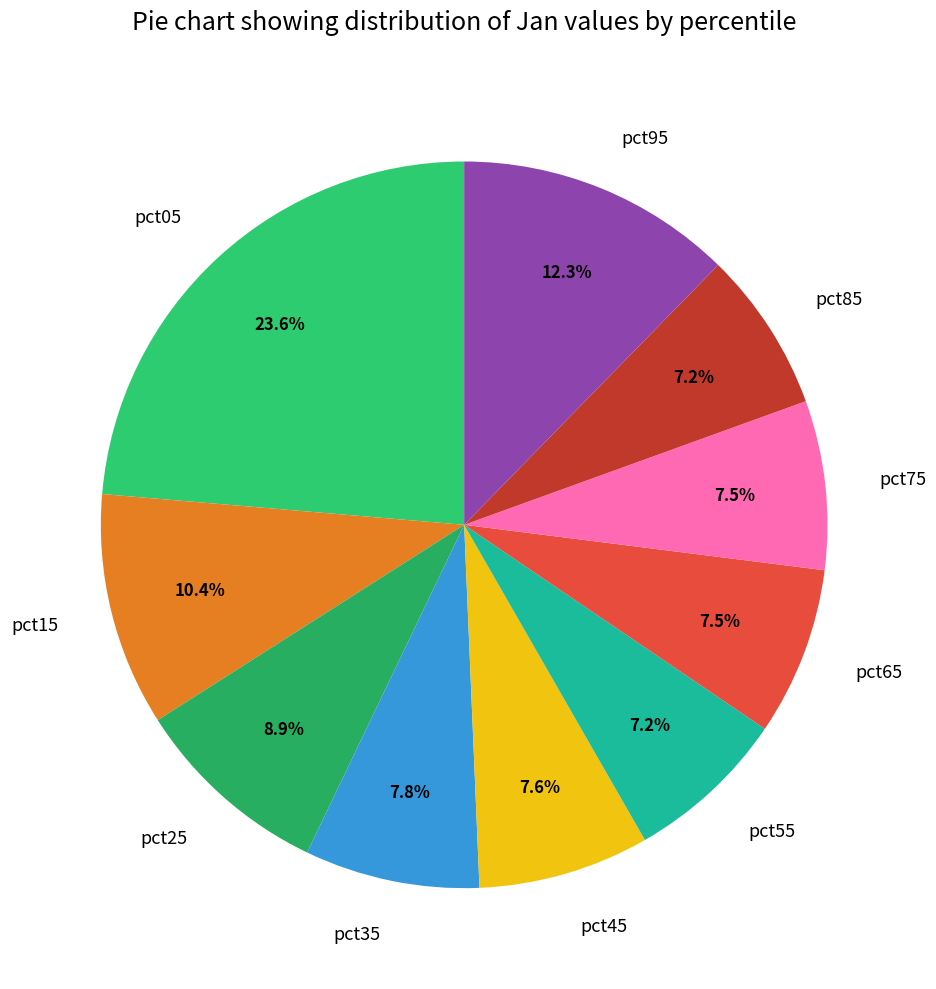

The pct85 slice represents 7% of the pie. True or false?

True